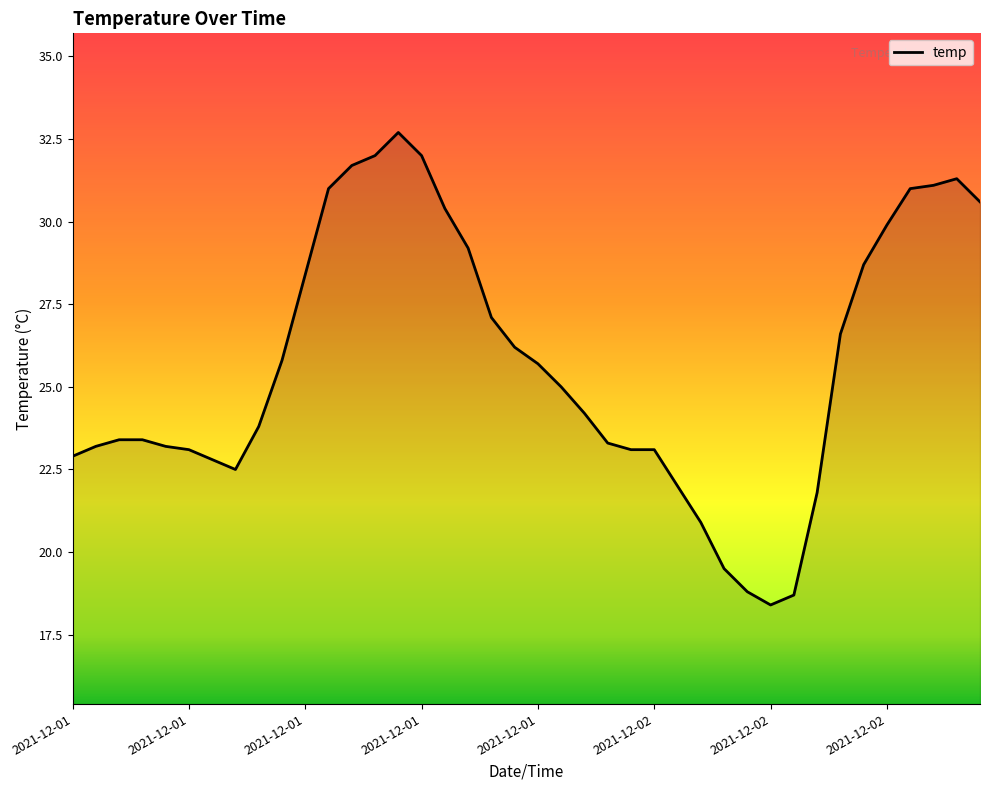

What is the difference between the maximum and minimum values?

14.3